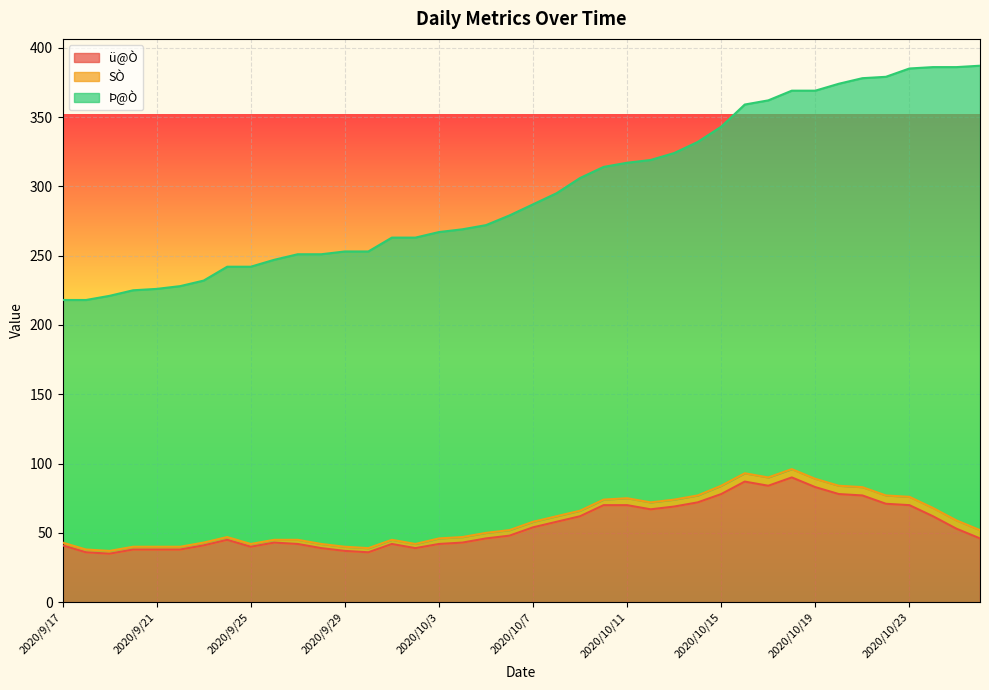

At how many categories does at least one series exceed 204?

30